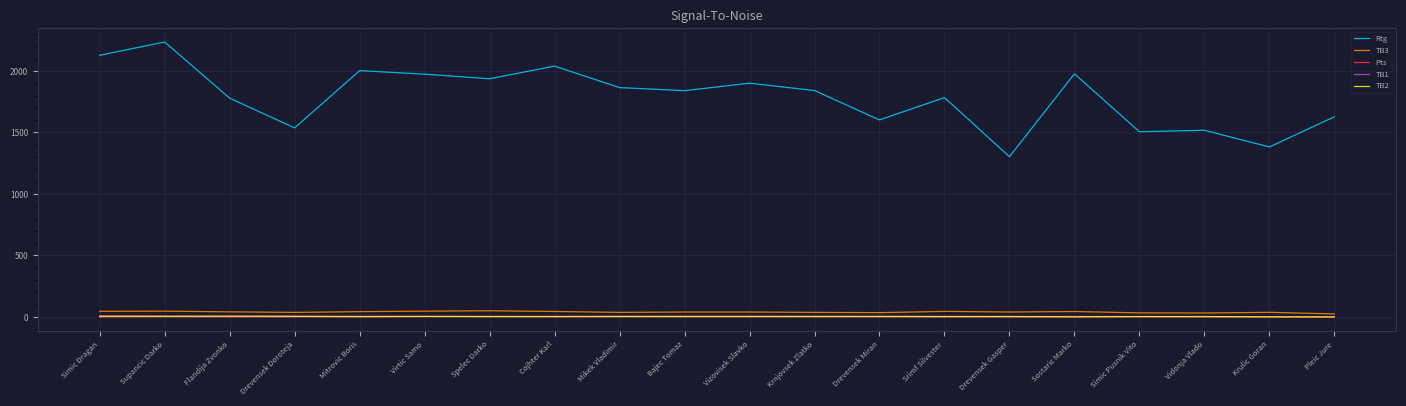

Is it true that Rtg equals 827.3 at Virtic Samo?

False